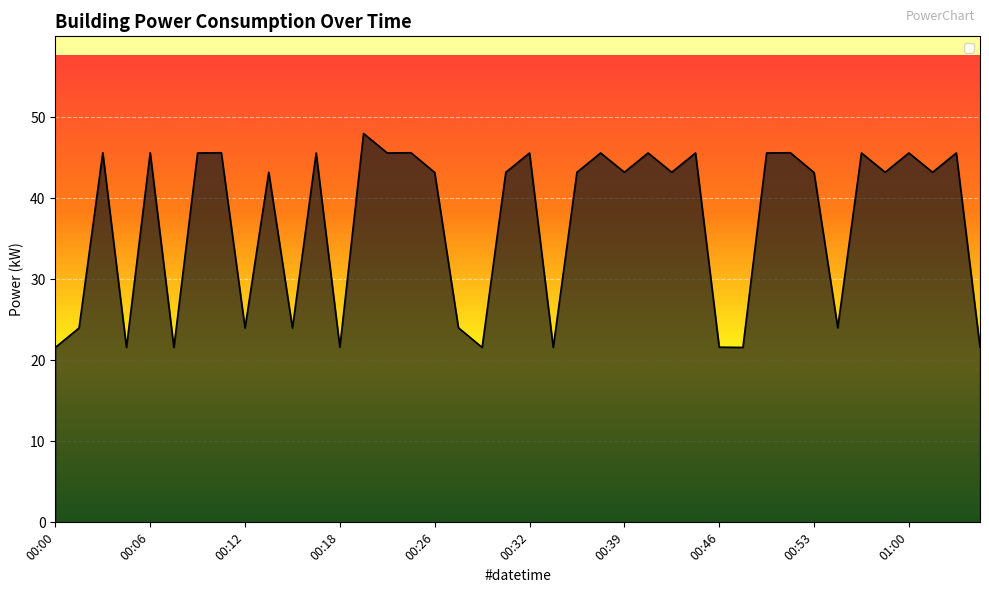

Approximately how many times larger is the value at 00:00 compared to 27?

0.5